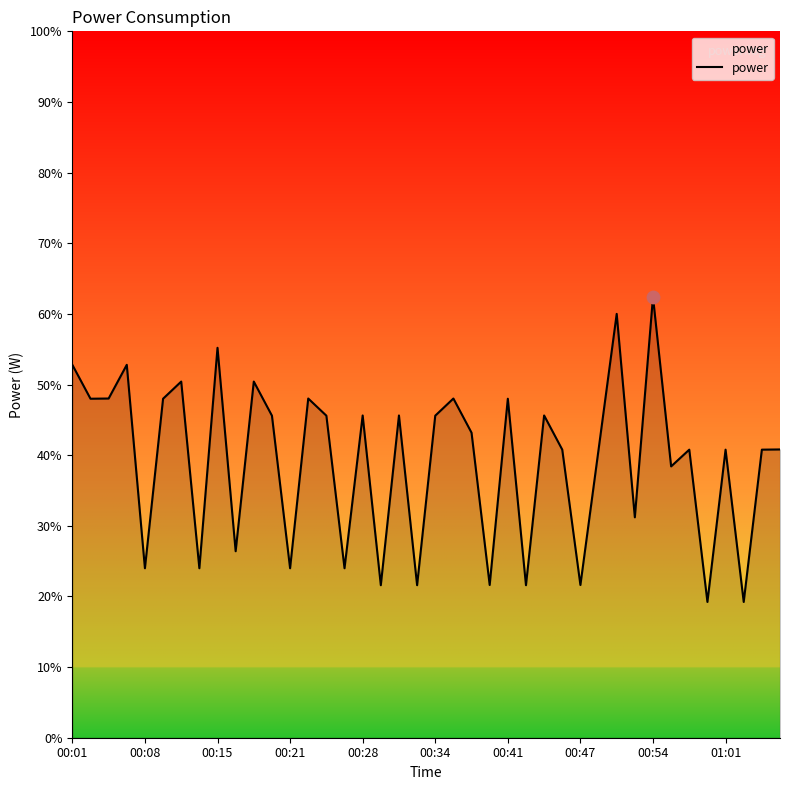

What is the smallest value displayed?

19.2